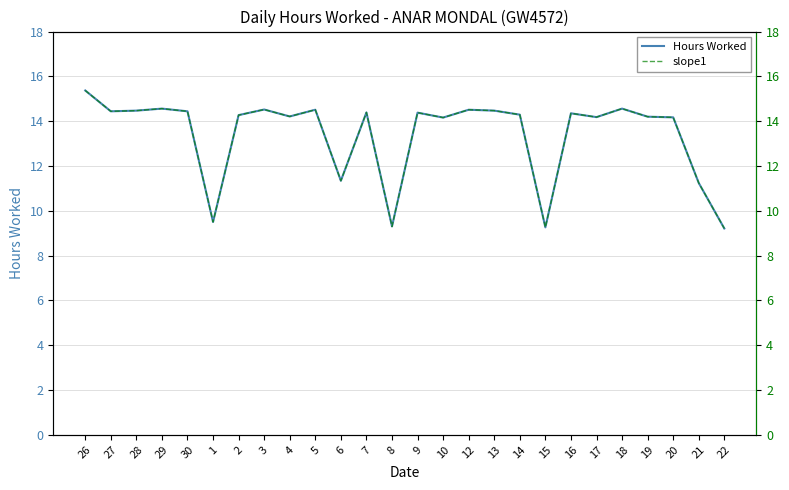

How many lines are shown in the chart?

2